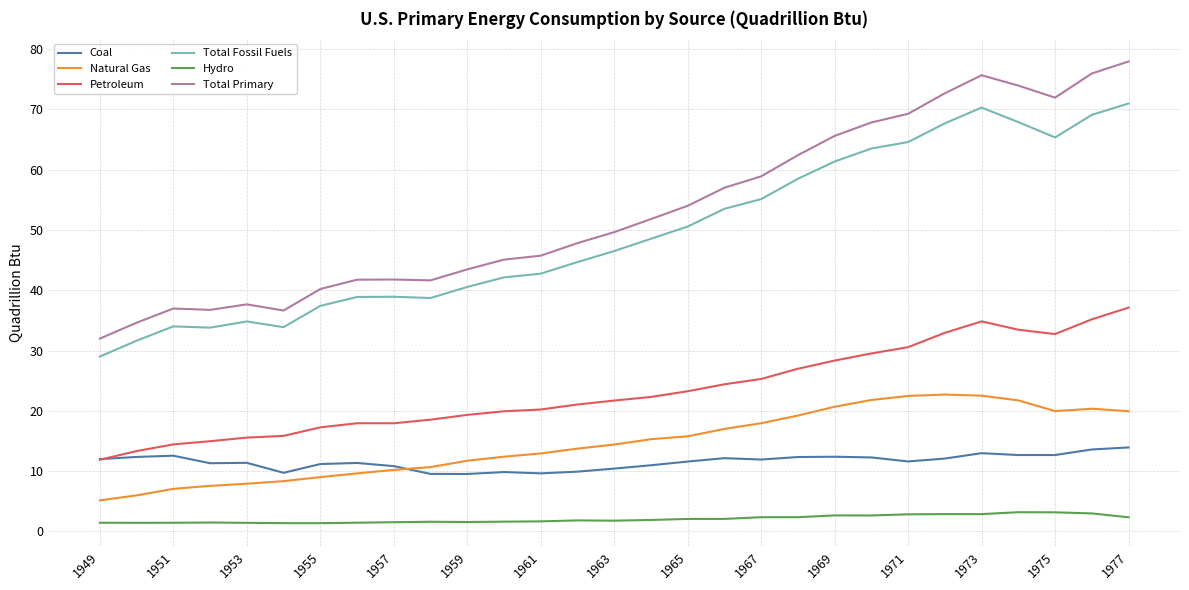

What is the minimum value for Petroleum?

11.9